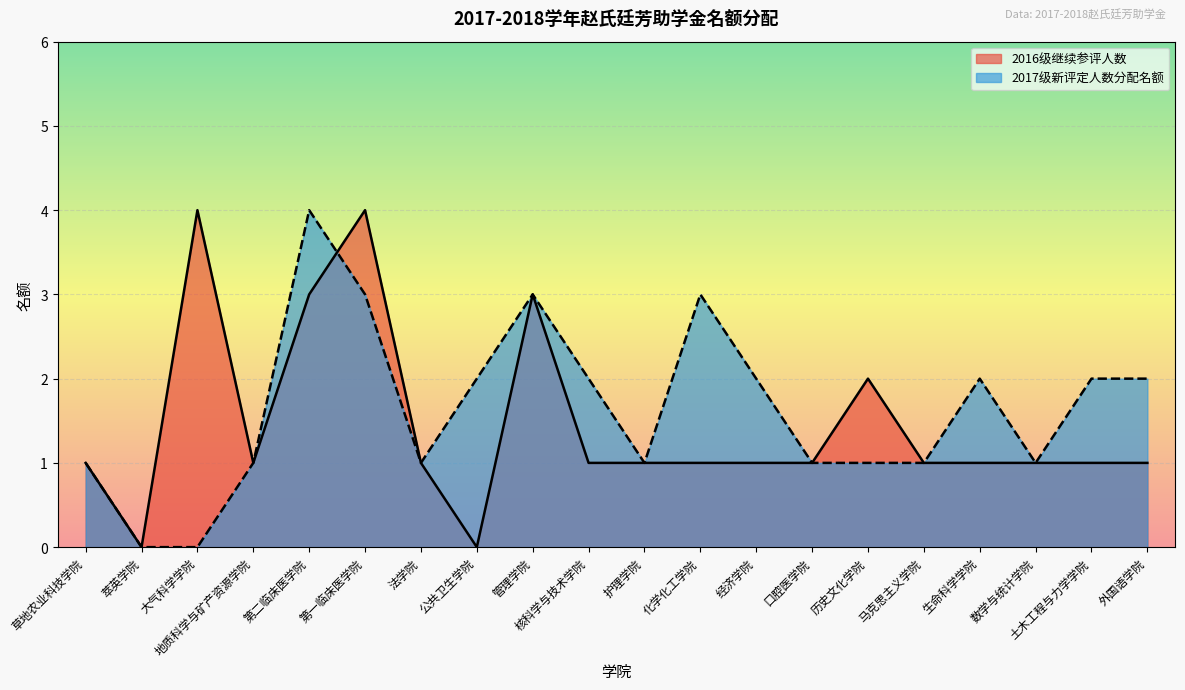

In 2017级新评定人数分配名额, how many points are lower than both neighbors (excluding endpoints)?

3